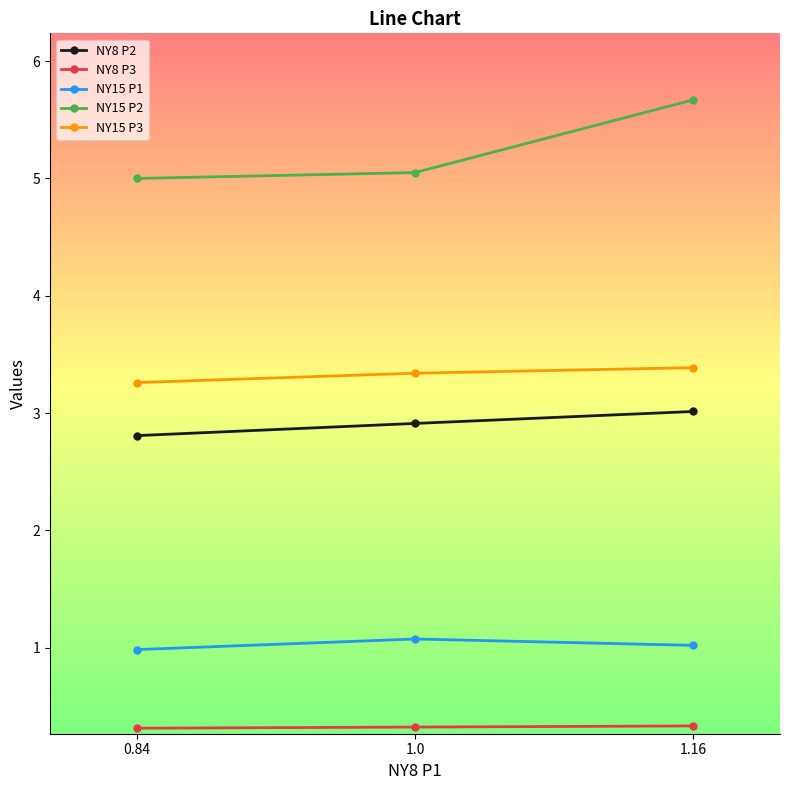

List the labels in order of NY8 P2 value, largest first.

1.16, 1.0, 0.84